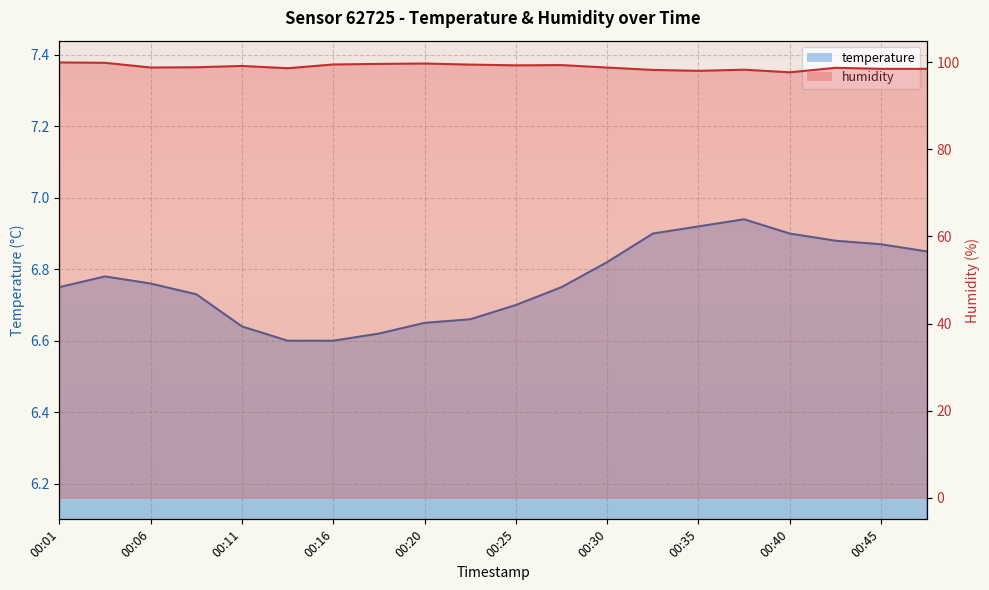

True or false: humidity line and temperature line intersect in this chart.

False